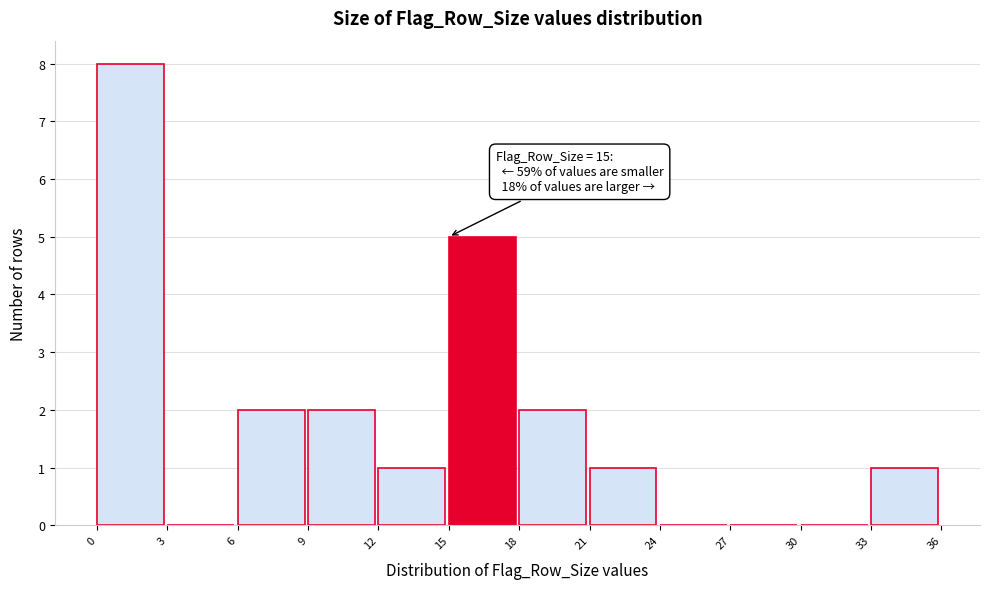

Which range on the x-axis has the tallest bar?

0 to 3